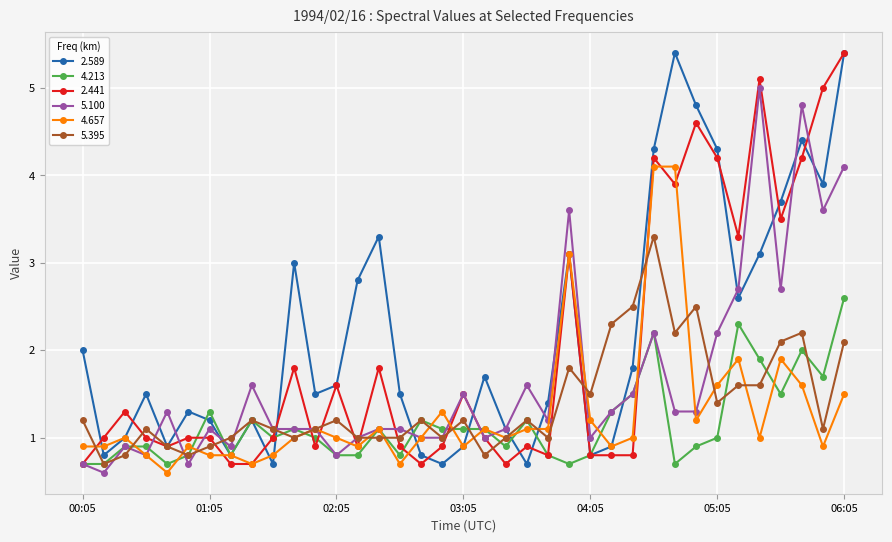

What is the value of the 2.589 point at the 12th from the left?

1.5